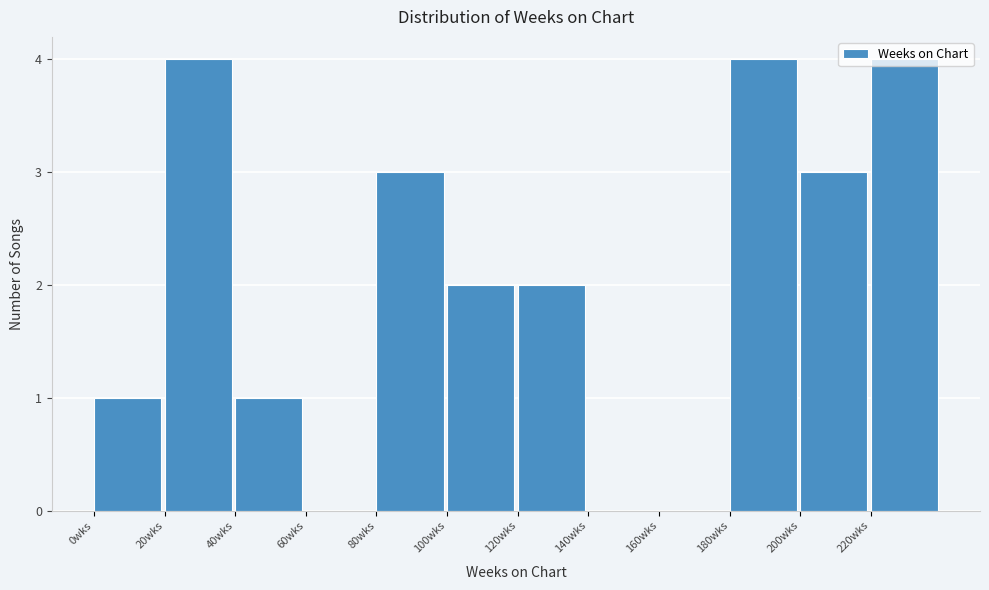

Reading left to right, transcribe this chart: for each bar, give the range it covers on the x-axis and its height. The values are not printed on the chart, so give them approximately, as read against the axis.

0 to 20: 1
20 to 40: 4
40 to 60: 1
60 to 80: 0
80 to 100: 3
100 to 120: 2
120 to 140: 2
140 to 160: 0
160 to 180: 0
180 to 200: 4
200 to 220: 3
220 to 240: 4